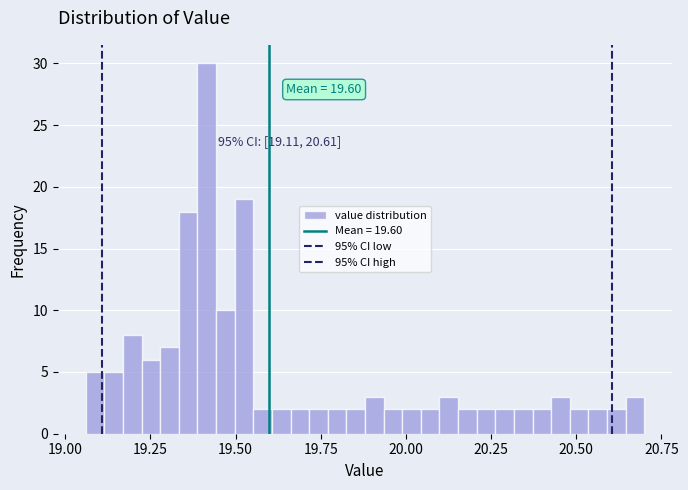

Read against the x-axis, roughly where is the centre of the tallest bar?

19.40